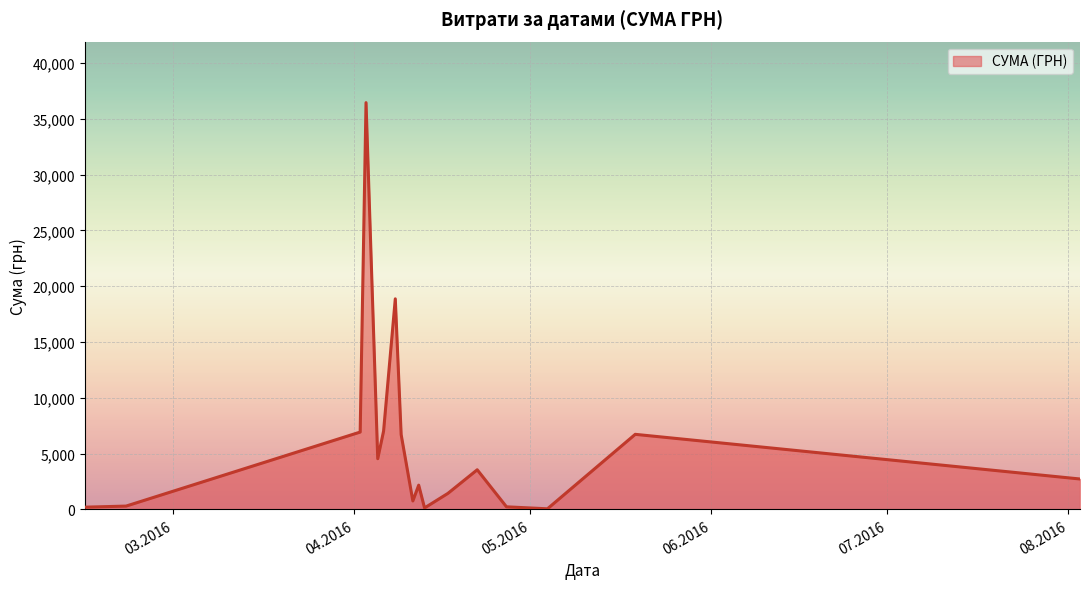

What is the difference between the maximum and minimum values?

36399.8